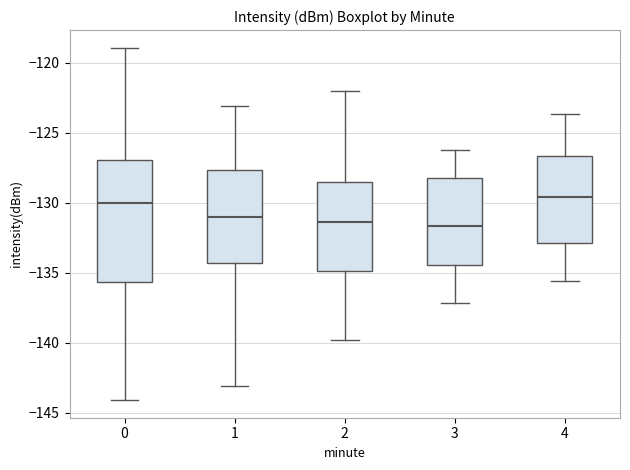

Comparing the boxes themselves (not the whiskers), which one is the tallest?

0